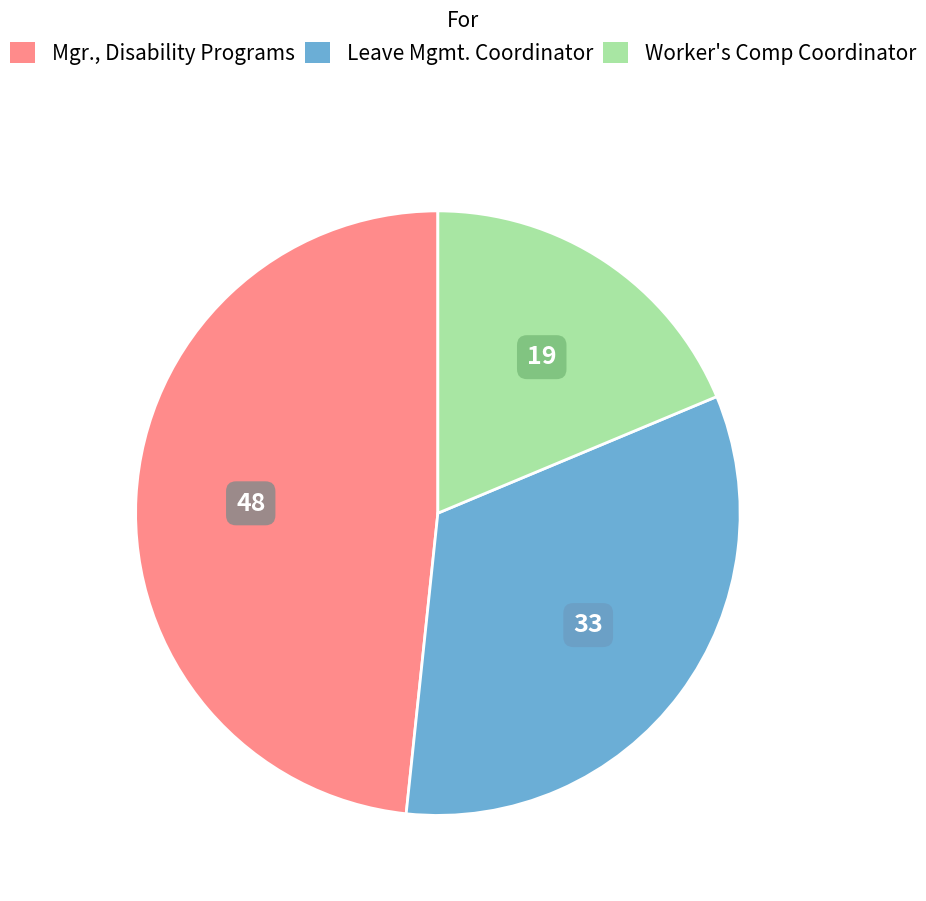

Count the number of slices in the pie.

3